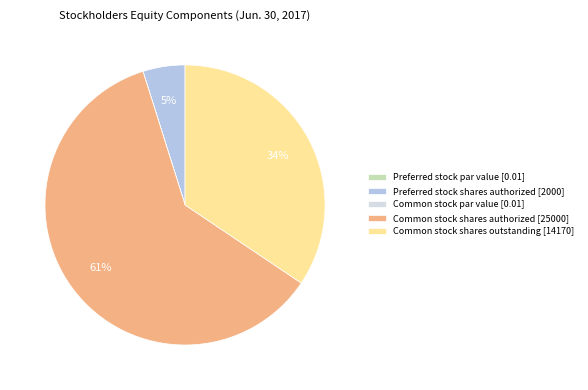

What is the largest slice in the pie chart?

Common stock shares authorized [25000]